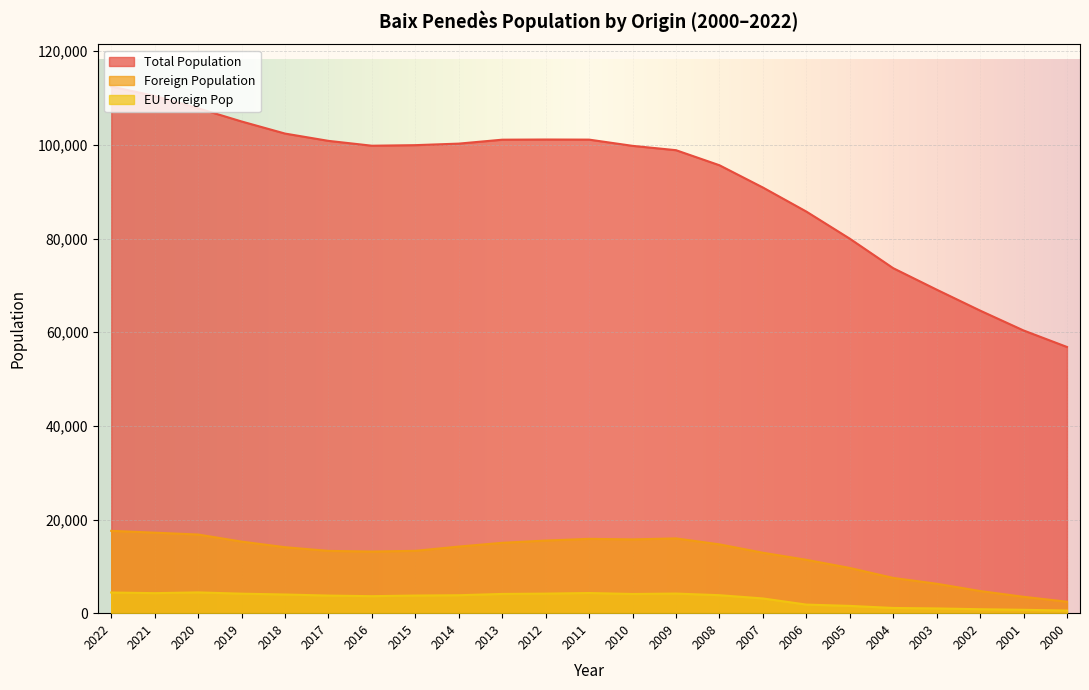

How many lines are shown in the chart?

3